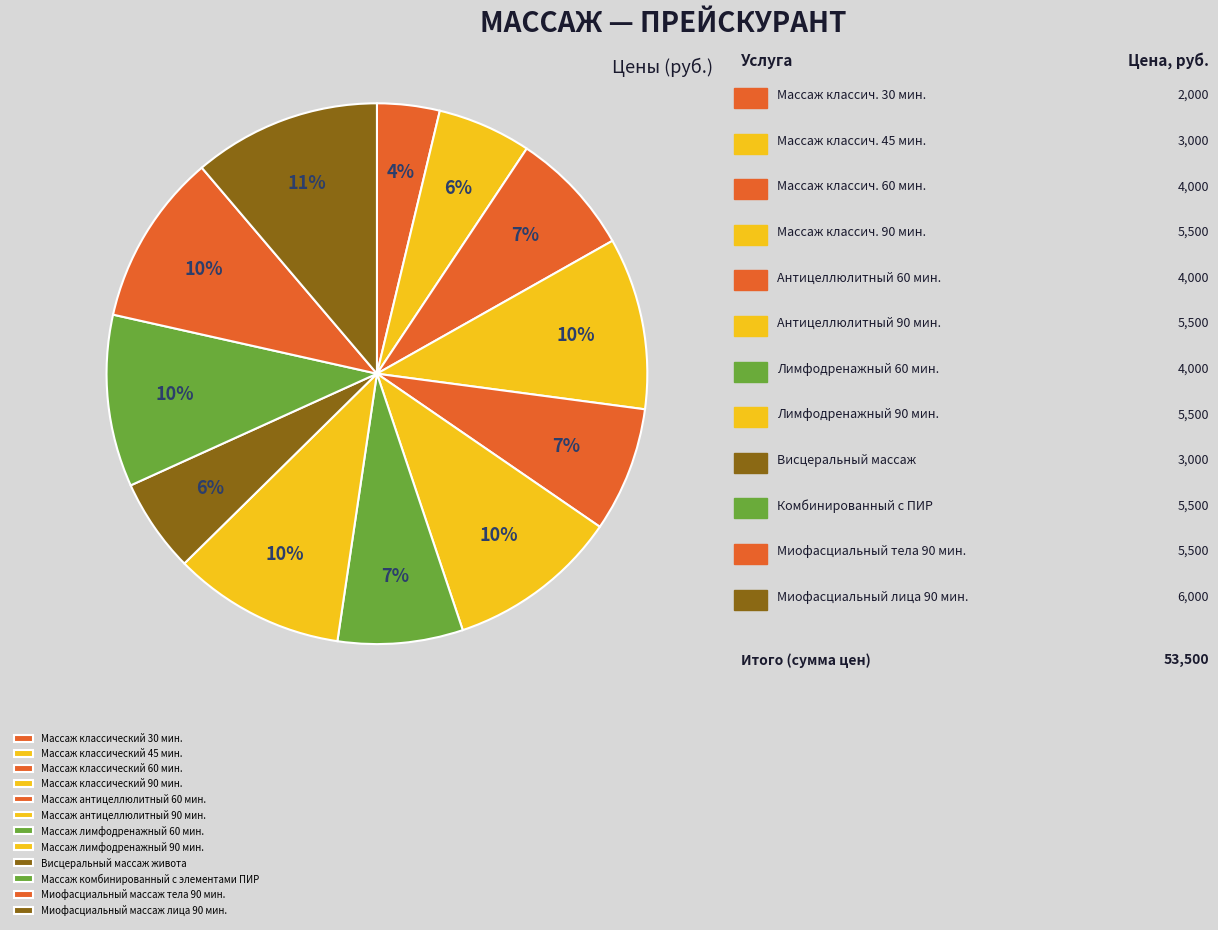

To the nearest percent, what is the difference between the Массаж классический 30 мин. and Массаж антицеллюлитный 60 мин. slice percentages?

4%